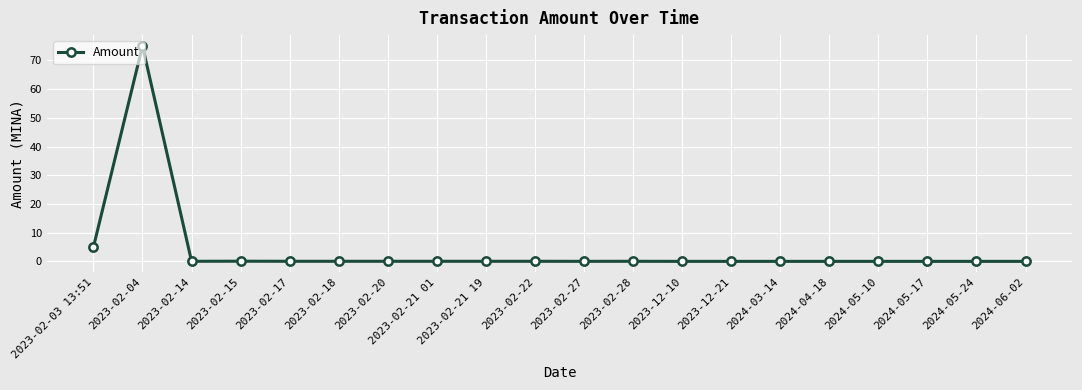

True or false: the data has more than 0 interior local peaks.

True